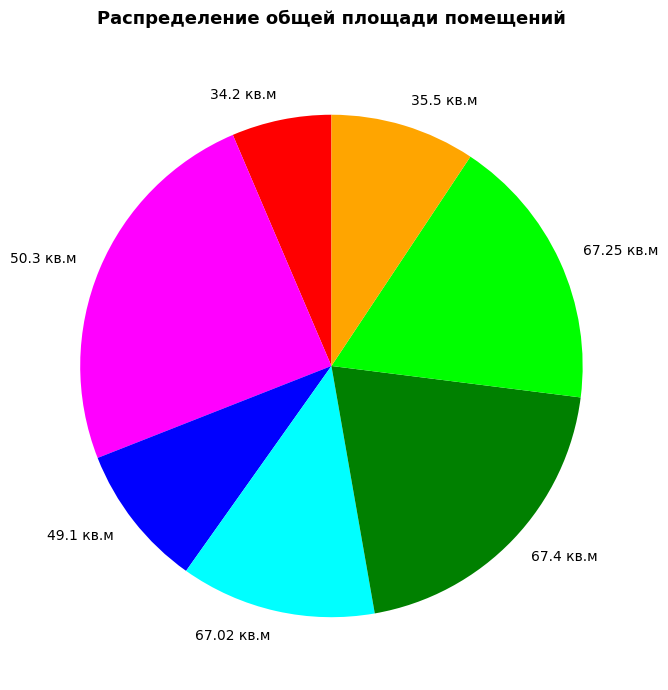

Between 67.02 кв.м and 50.3 кв.м, which is larger?

50.3 кв.м